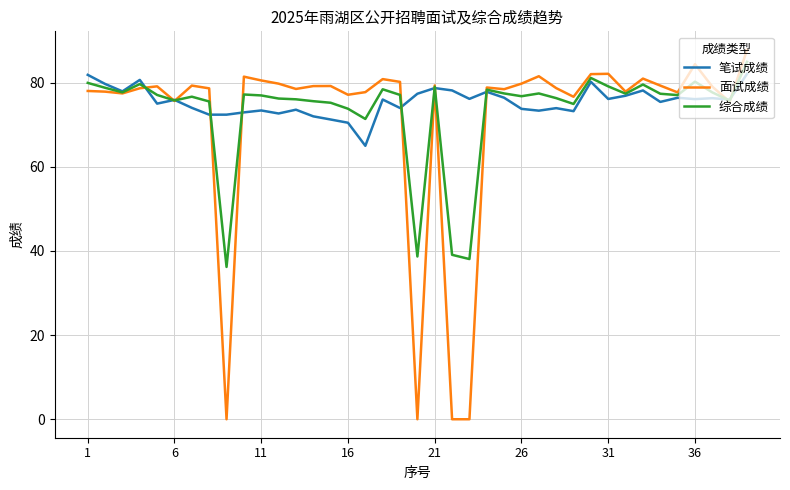

Which series has the largest range (max minus min)?

面试成绩